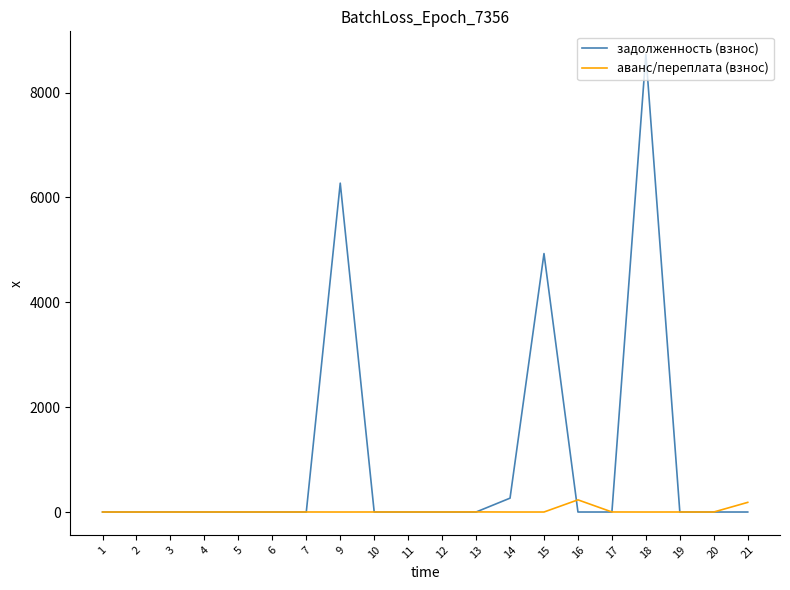

Which series has the largest range (max minus min)?

задолженность (взнос)